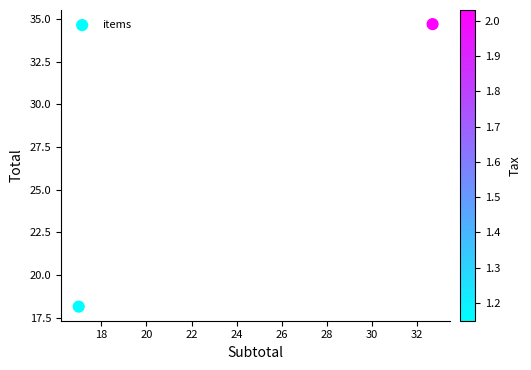

What is the average Y value?

26.4